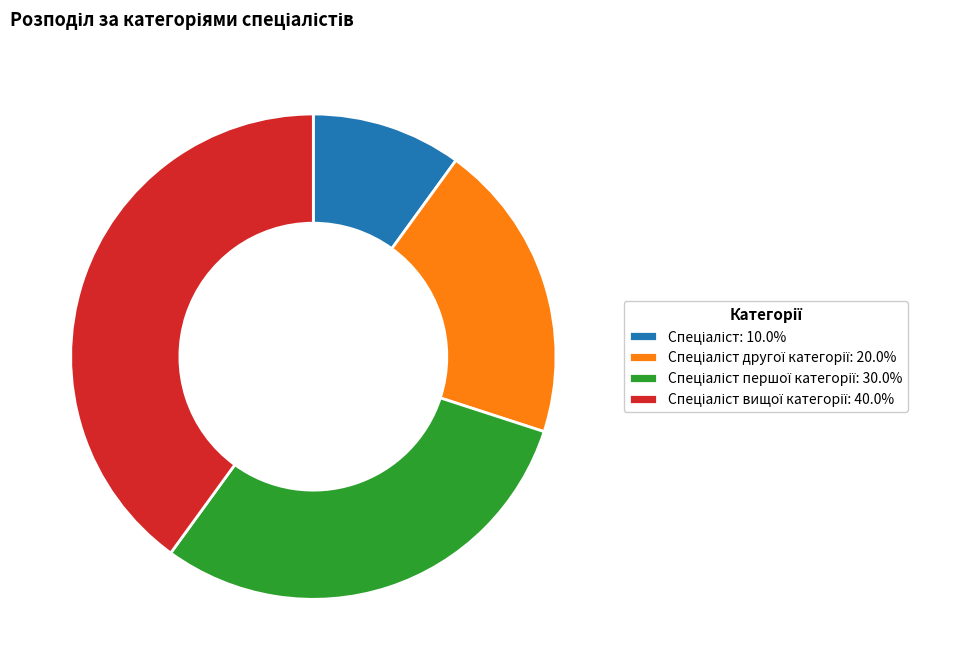

Is there any slice that represents more than half of the pie?

No